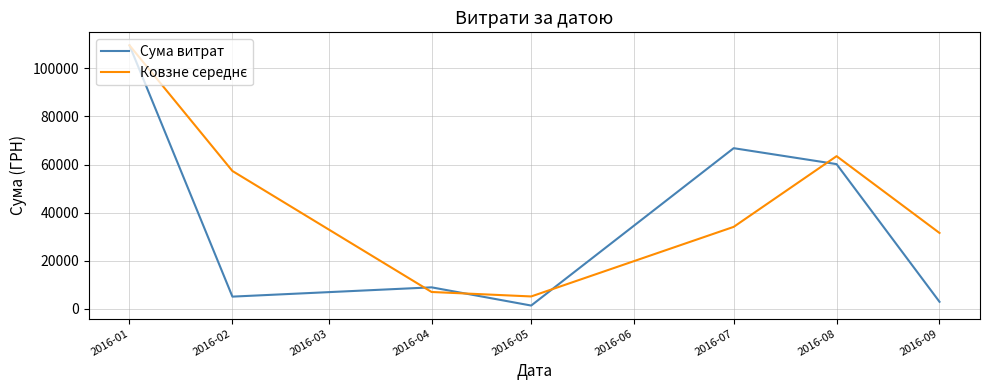

How many lines are shown in the chart?

2